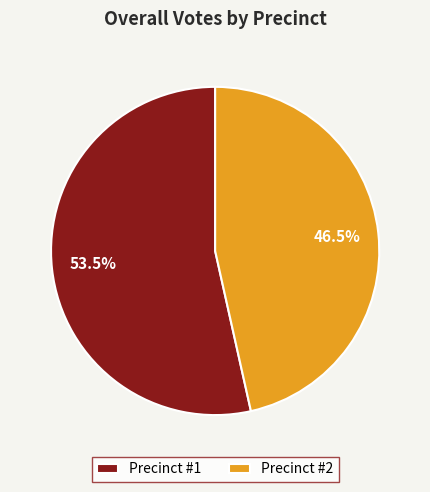

Which category has the smallest portion of the pie?

Precinct #2